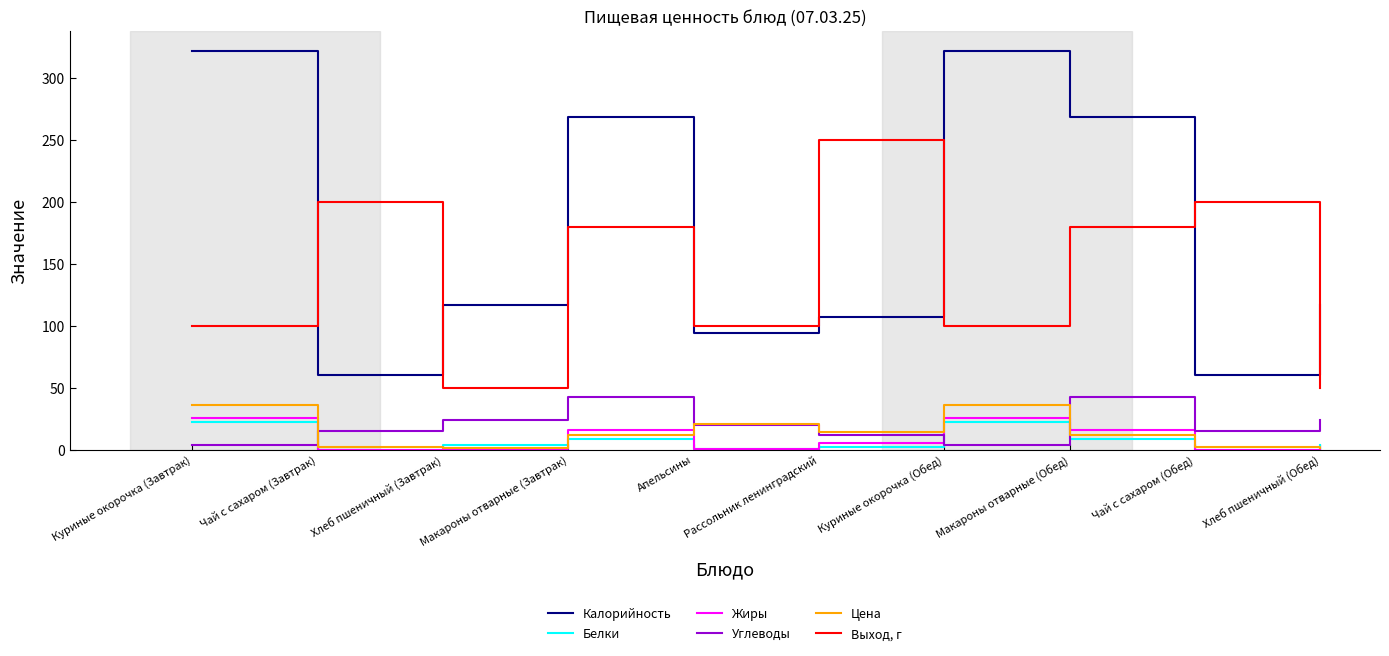

What position from the left is Макароны отварные (Завтрак)?

4